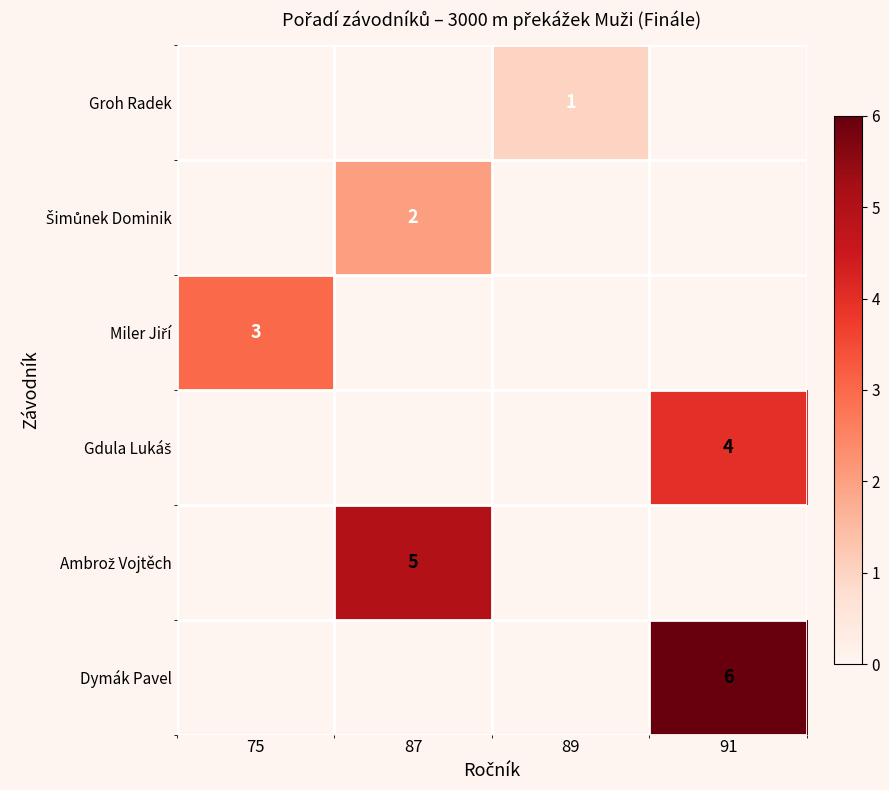

Between 87 and 91, which is larger?

91